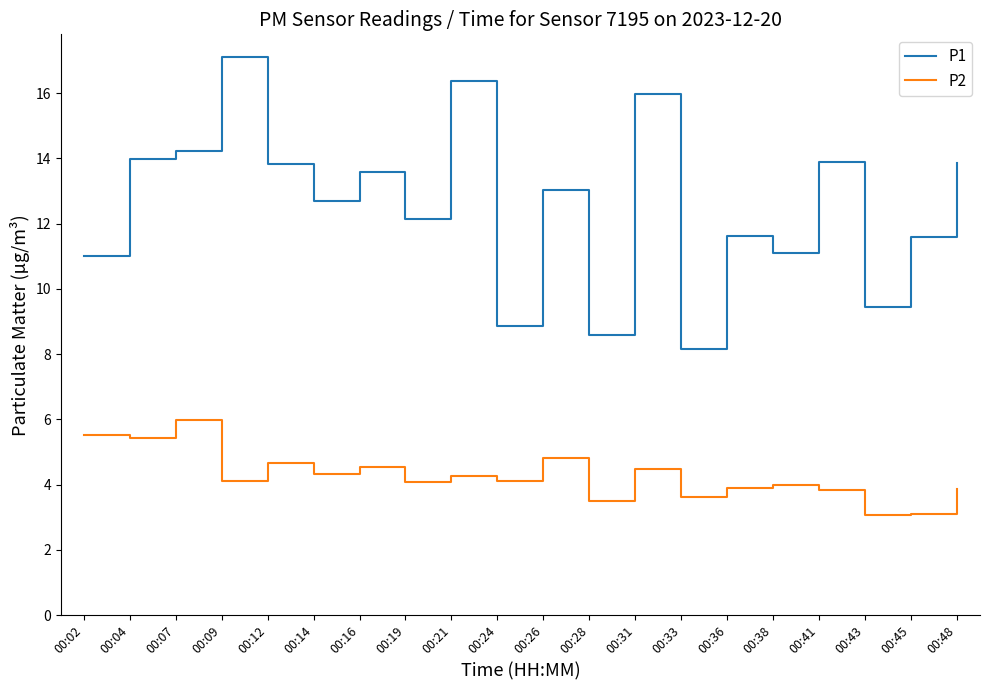

Read the P2 value at 00:24.

4.1